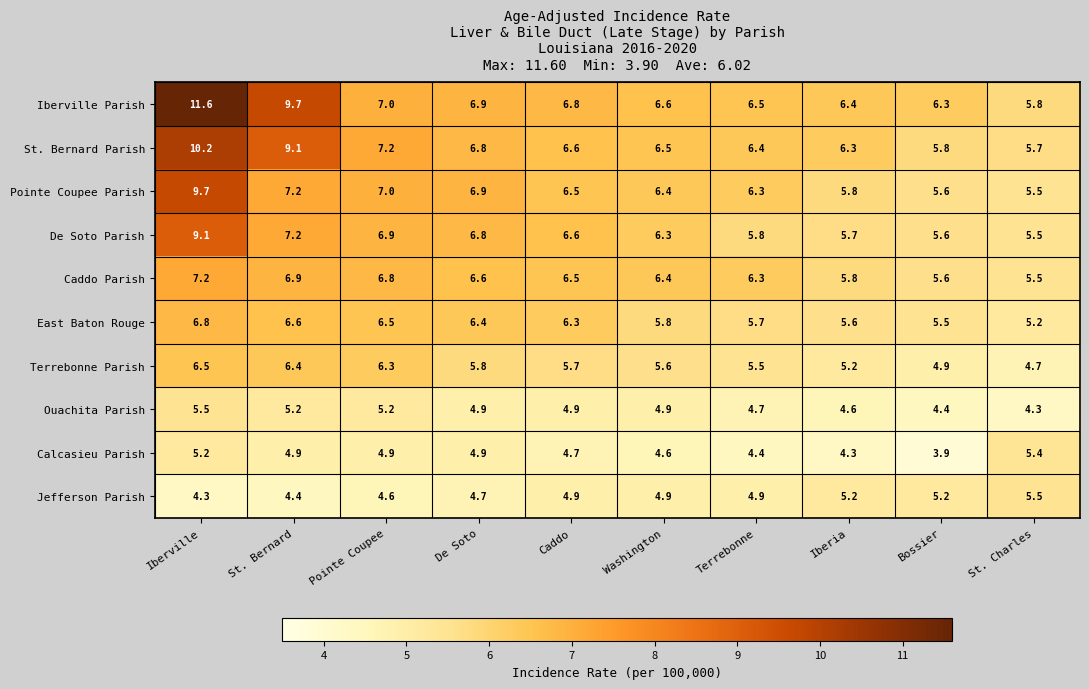

True or false: East Baton Rouge has a value of 6.4 at De Soto.

True